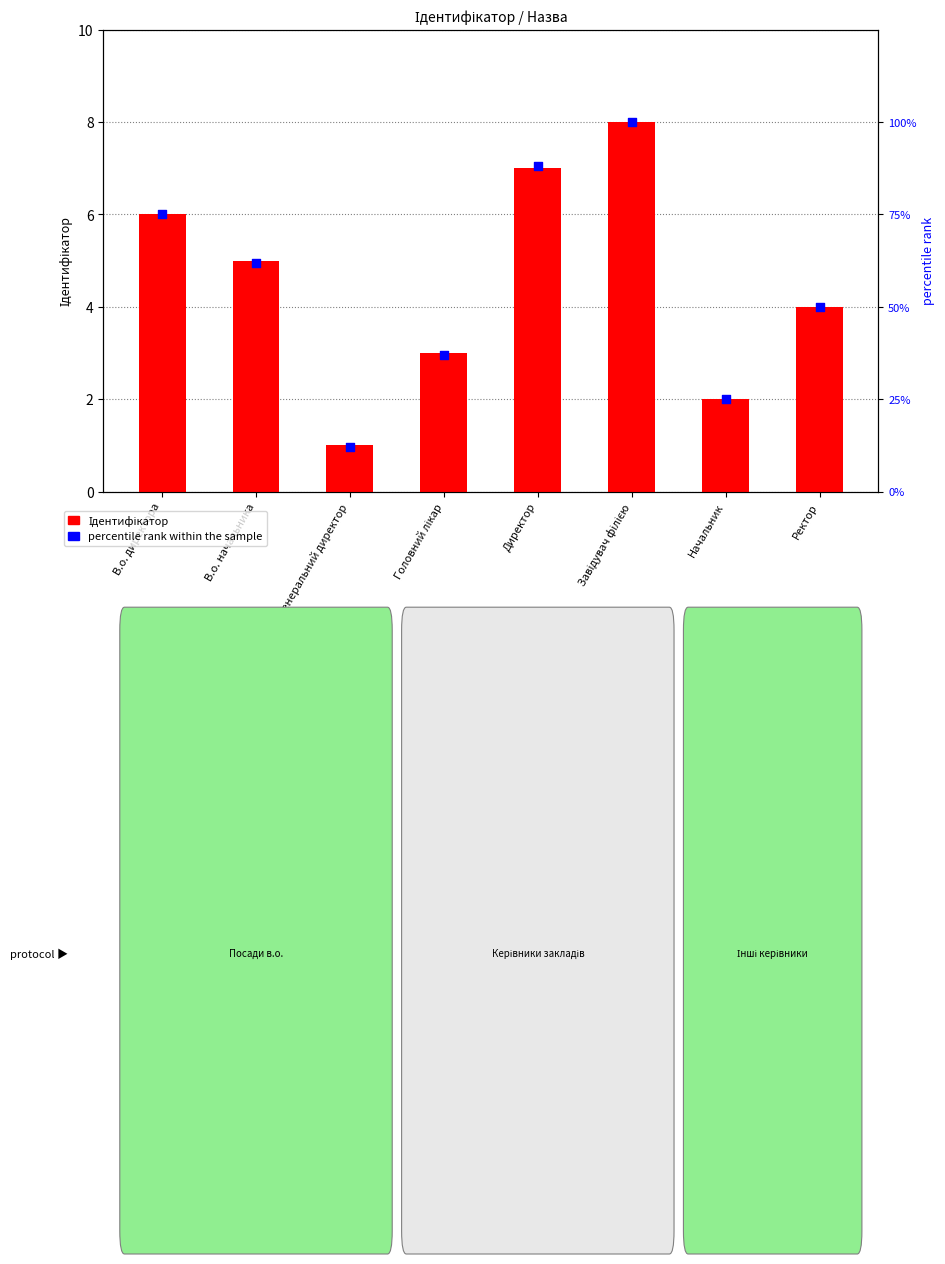

Is the value of Ідентифікатор at Директор greater than the value of percentile rank within the sample at Завідувач філією?

No